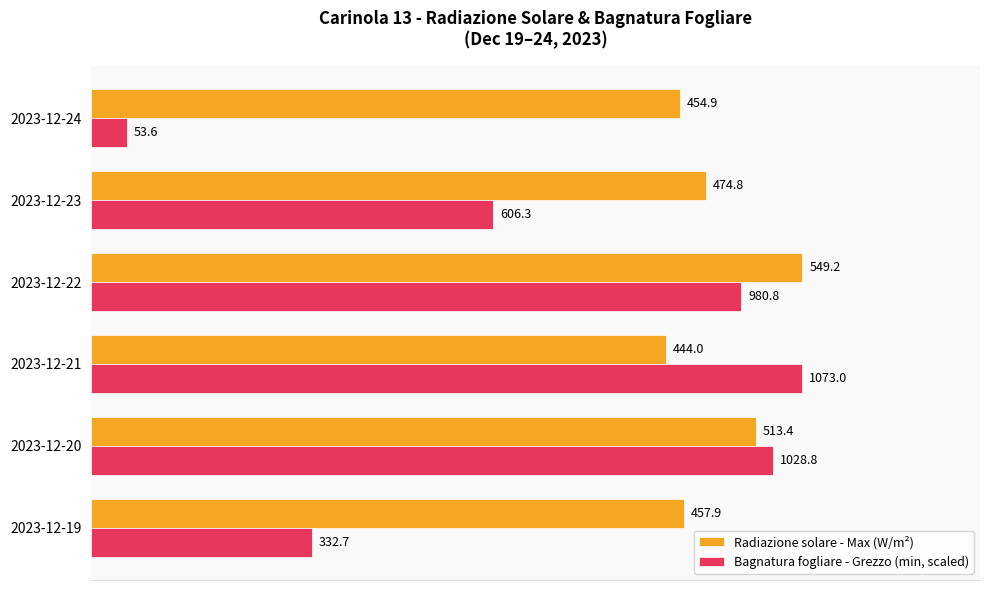

The Radiazione solare - Max (W/m²) series shows 444.0 at 2023-12-21. True or false?

True